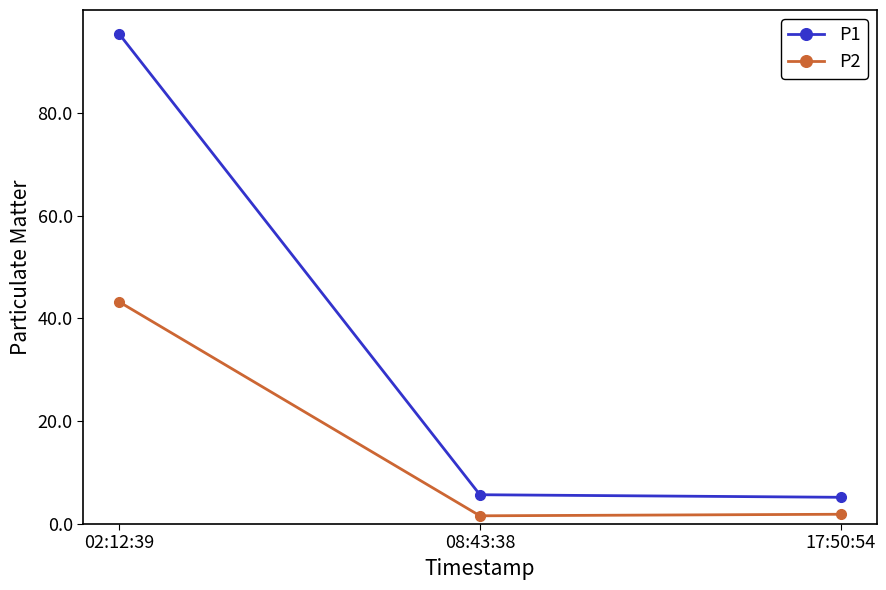

What position from the right is 02:12:39?

3